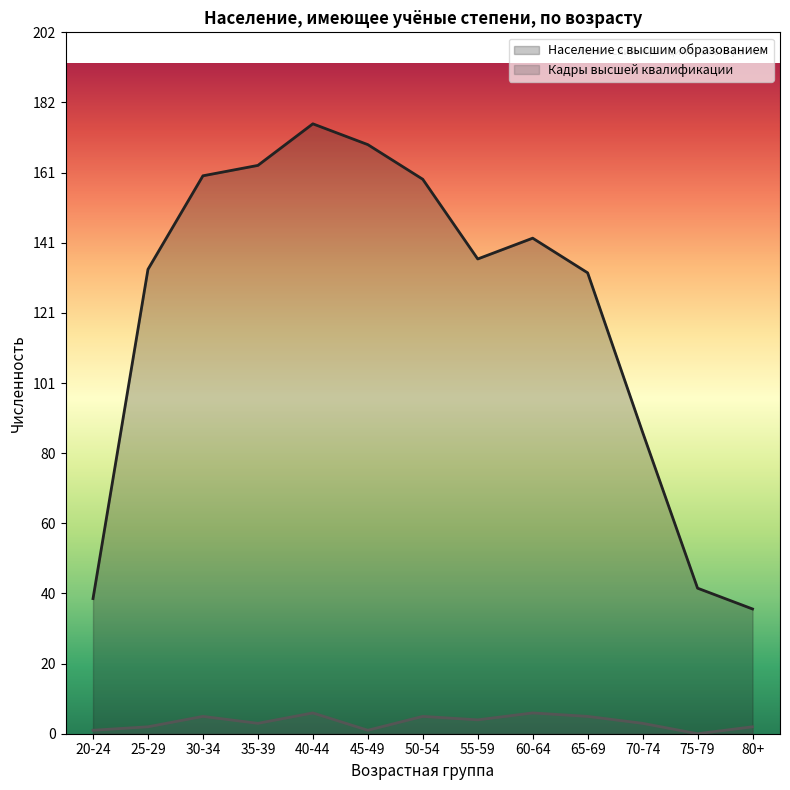

How many interior local peaks does the Кадры высшей квалификации series have?

4